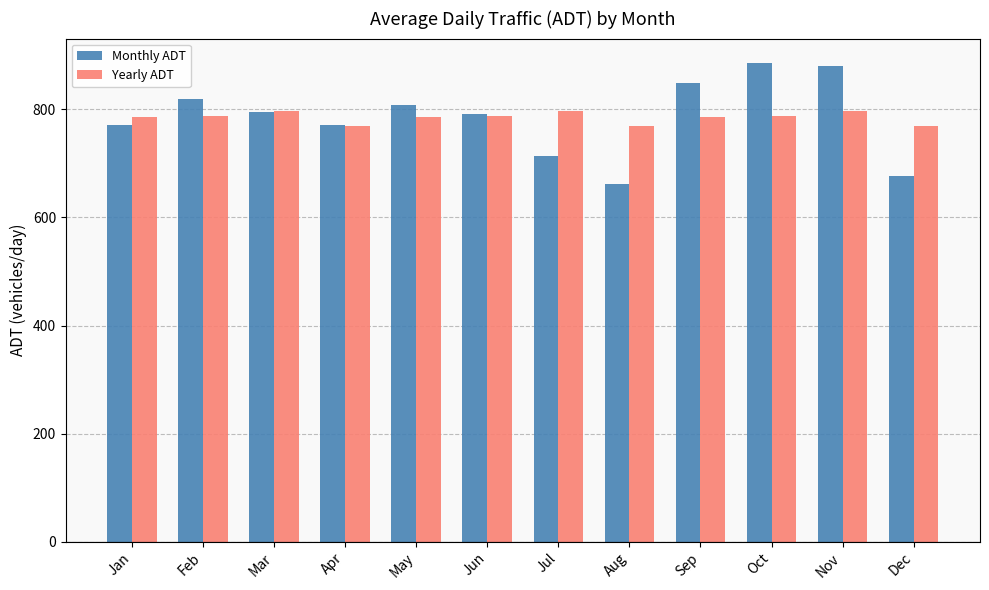

Does the chart contain stacked bars?

No